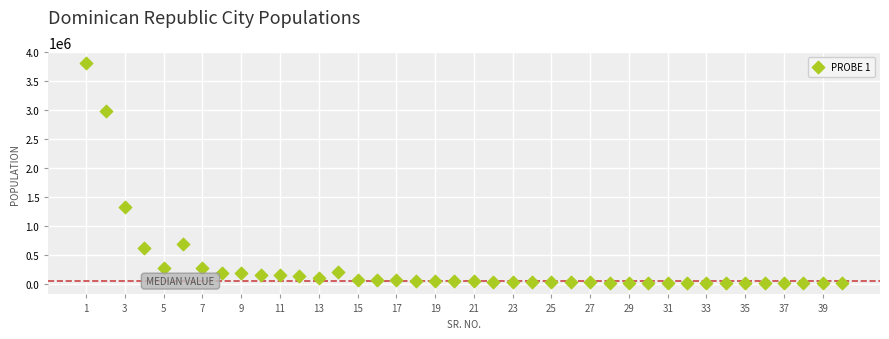

What Y value in the scatter plot is closest to 1915759?

1329091